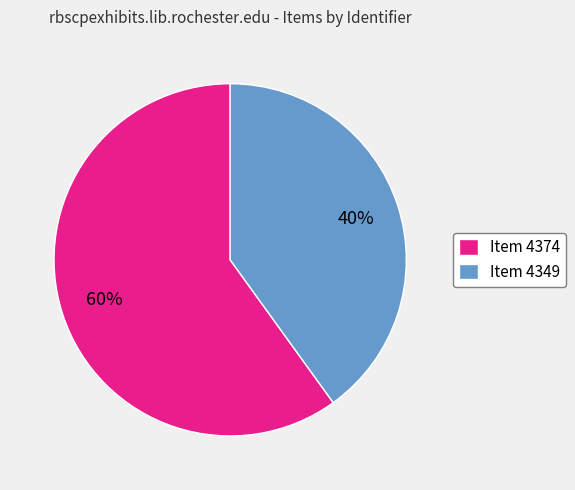

To the nearest percent, what is the difference between the Item 4349 and Item 4374 slice percentages?

20%